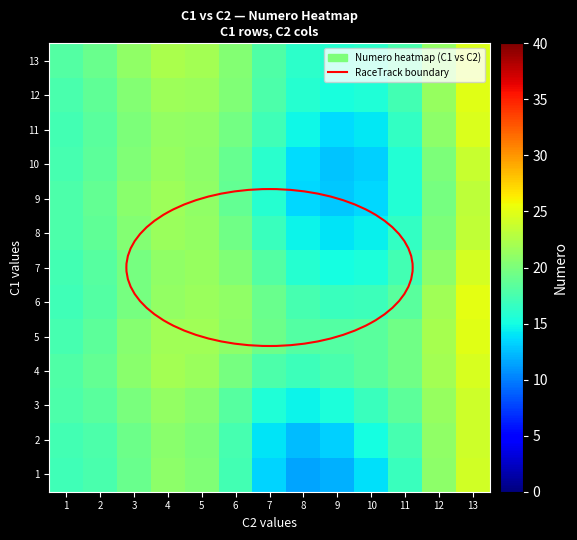

Reading left to right, list all the values displayed in this chart.

1: 1=17.1	2=17.5	3=19.2	4=20.8	5=20.3	6=17.2	7=13.4	8=11.4	9=12.0	10=13.9	11=16.9	12=20.9	13=24.2
2: 1=17.3	2=17.7	3=19.2	4=20.7	5=20.1	6=17.3	7=14.0	8=12.5	9=13.3	10=15.0	11=17.5	12=21.0	13=23.9
3: 1=17.7	2=18.3	3=20.0	4=21.2	5=20.5	6=18.2	7=15.6	8=14.5	9=15.5	10=16.8	11=18.5	12=21.3	13=23.9
4: 1=17.9	2=18.8	3=20.7	4=21.9	5=21.4	6=19.7	7=17.7	8=16.9	9=17.6	10=18.4	11=19.4	12=21.9	13=24.4
5: 1=17.5	2=18.6	3=20.5	4=21.8	5=21.8	6=20.9	7=19.2	8=18.1	9=18.1	10=18.4	11=19.4	12=22.2	13=25.0
6: 1=17.1	2=18.1	3=19.8	4=21.1	5=21.5	6=20.9	7=19.1	8=17.4	9=16.8	10=16.9	11=18.4	12=21.8	13=25.0
7: 1=17.2	2=18.2	3=19.8	4=21.0	5=21.3	6=20.3	7=18.0	8=15.9	9=15.1	10=15.4	11=17.2	12=20.9	13=24.2
8: 1=17.7	2=18.7	3=20.4	4=21.5	5=21.2	6=19.4	7=16.7	8=14.6	9=13.9	10=14.4	11=16.4	12=20.1	13=23.4
9: 1=17.8	2=18.9	3=20.7	4=21.7	5=21.0	6=18.8	7=15.9	8=13.6	9=12.9	10=13.5	11=15.8	12=19.8	13=23.1
10: 1=17.5	2=18.5	3=20.3	4=21.3	5=20.8	6=19.0	7=16.1	8=13.6	9=12.7	10=13.2	11=15.7	12=20.0	13=23.7
11: 1=17.3	2=18.3	3=20.1	4=21.2	5=21.0	6=19.6	7=17.1	8=14.7	9=13.7	10=14.1	11=16.4	12=20.8	13=24.6
12: 1=17.6	2=18.6	3=20.4	4=21.6	5=21.5	6=20.2	7=17.8	8=15.8	9=15.2	10=15.5	11=17.3	12=21.3	13=24.9
13: 1=18.0	2=19.1	3=20.9	4=22.2	5=22.0	6=20.4	7=17.9	8=16.1	9=15.9	10=16.2	11=17.7	12=21.2	13=24.7